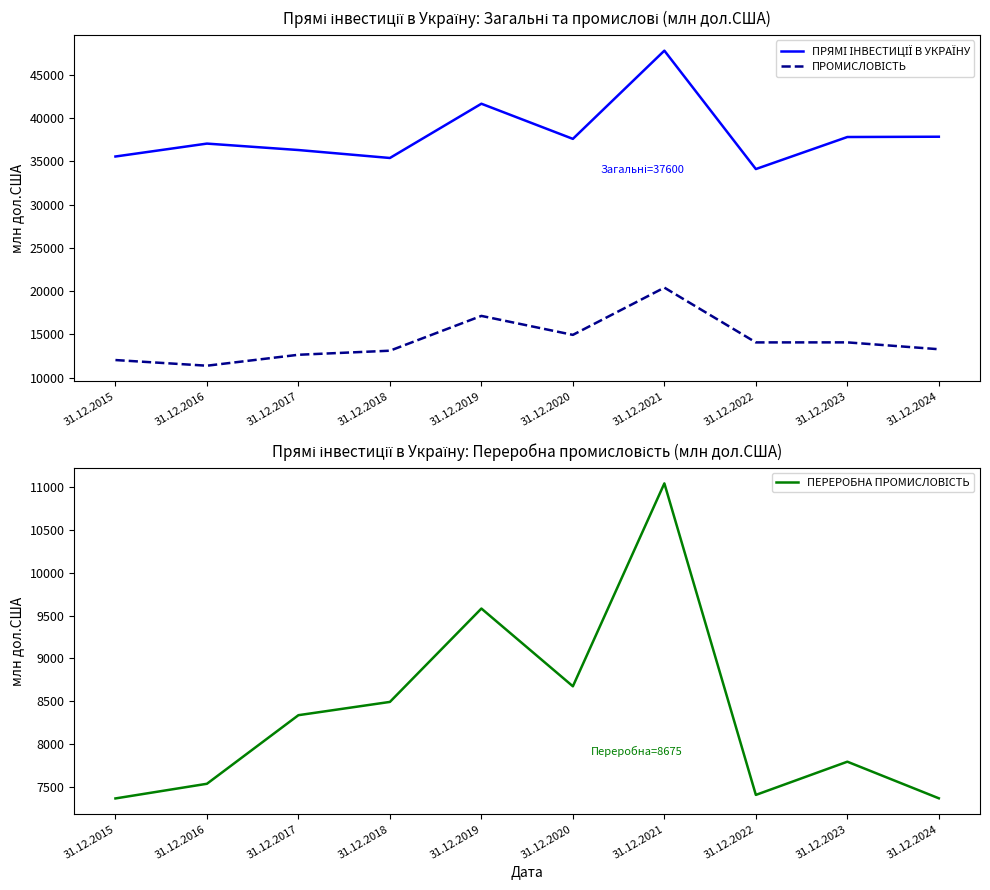

Which label corresponds to the smallest value in the chart?

31.12.2015